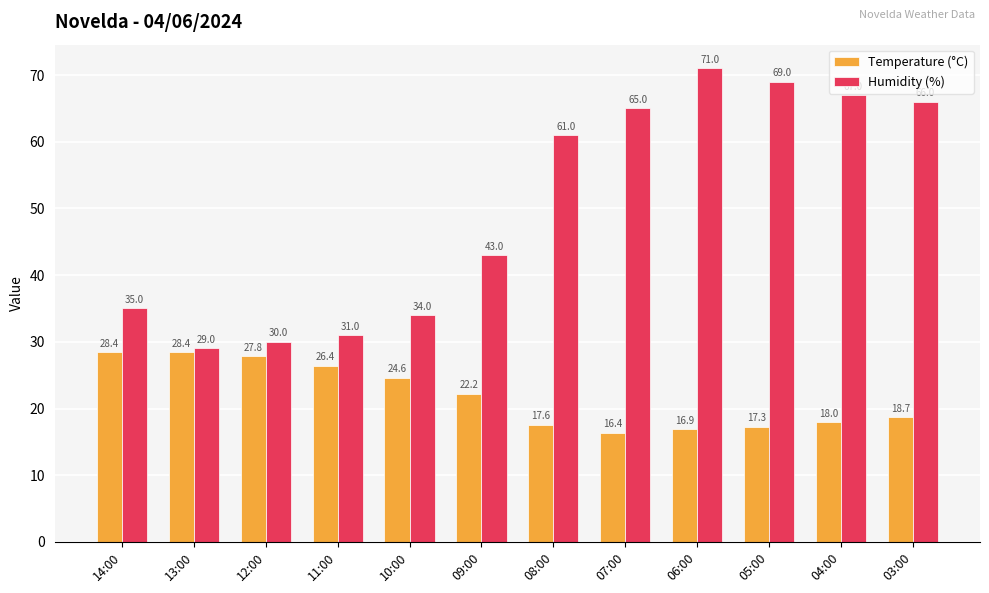

At which category is the sum across all series the highest?

06:00